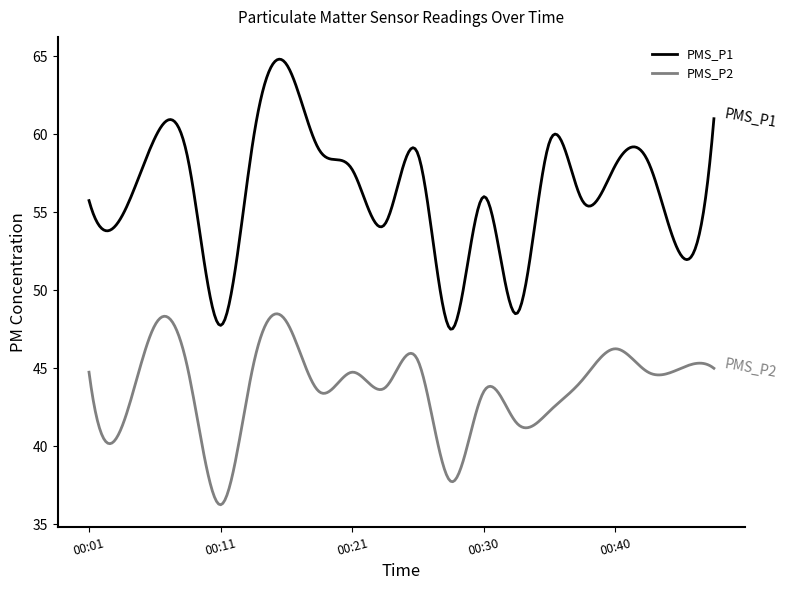

List the series in order of their overall mean, lowest first.

PMS_P2, PMS_P1